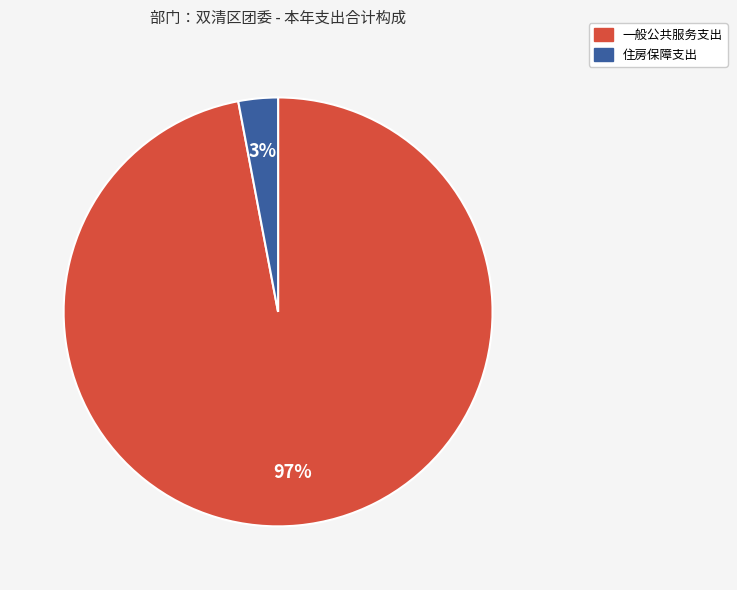

Is the sum of 住房保障支出 and 一般公共服务支出 greater than half?

Yes